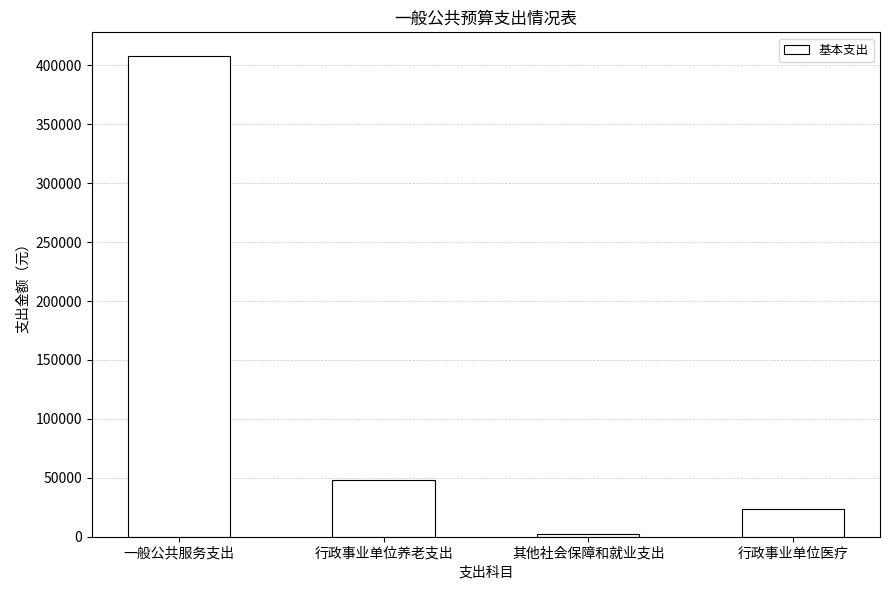

Which has a higher value, 行政事业单位医疗 or 行政事业单位养老支出?

行政事业单位养老支出